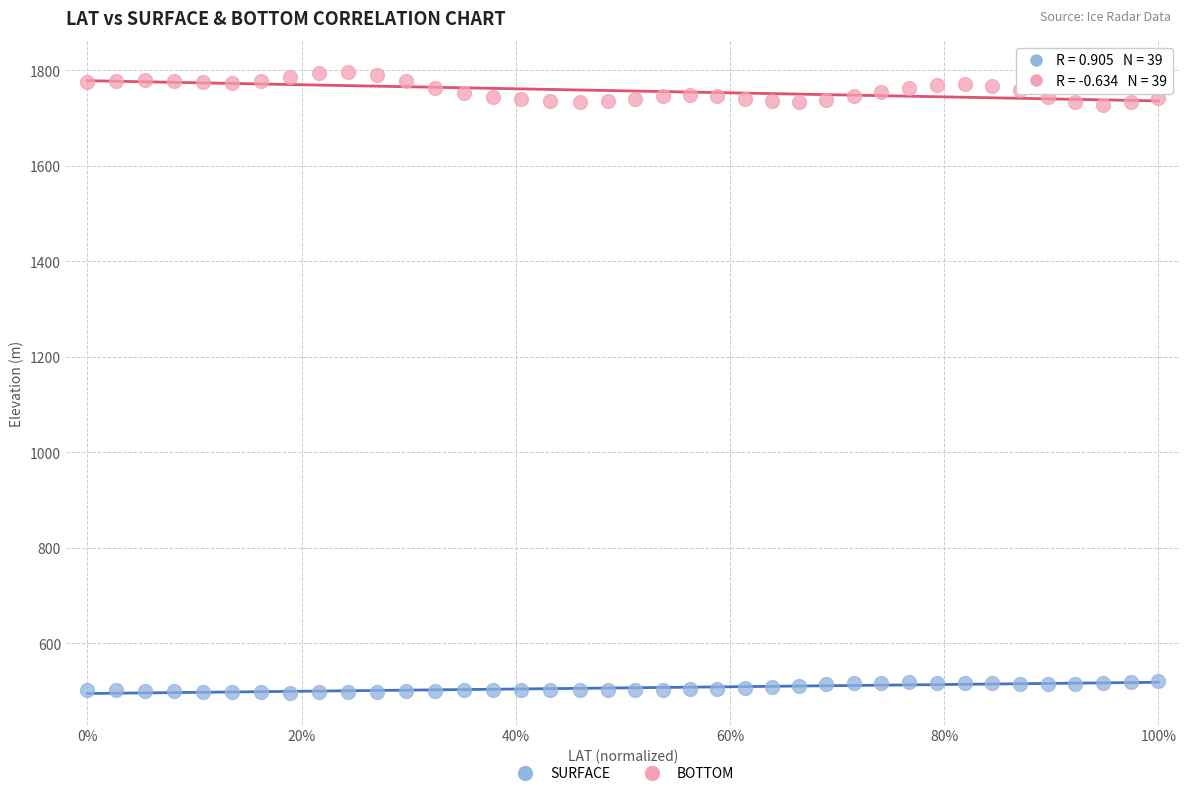

Which series reaches the maximum Y coordinate?

BOTTOM